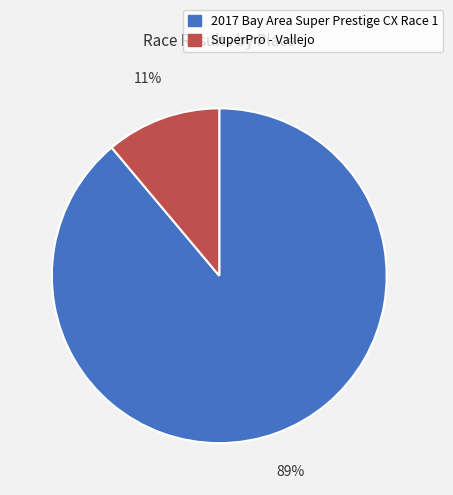

To the nearest percent, what is the difference between the SuperPro - Vallejo and 2017 Bay Area Super Prestige CX Race 1 slice percentages?

78%